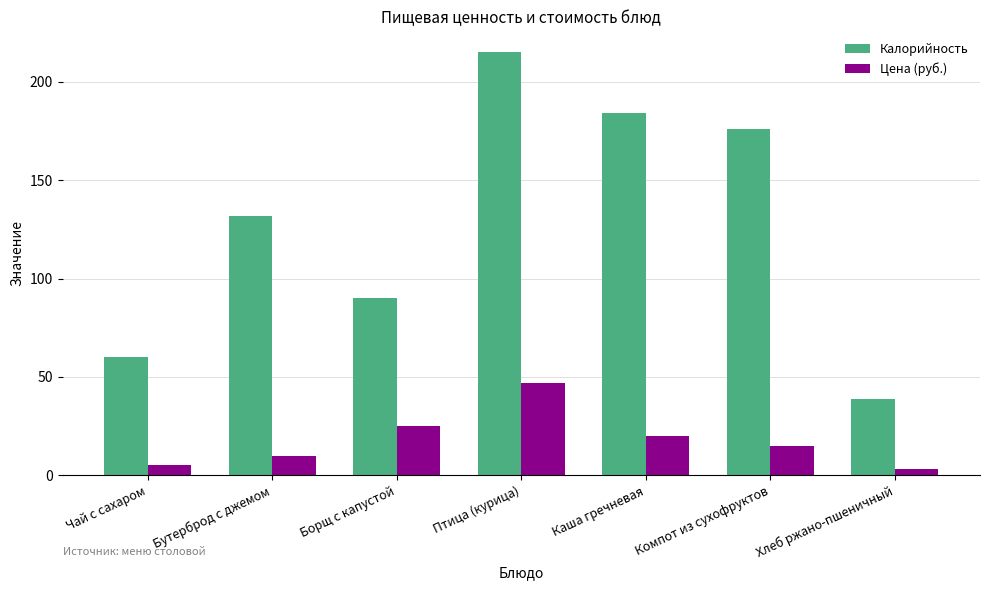

What is the difference between the highest and lowest values at Компот из сухофруктов?

161